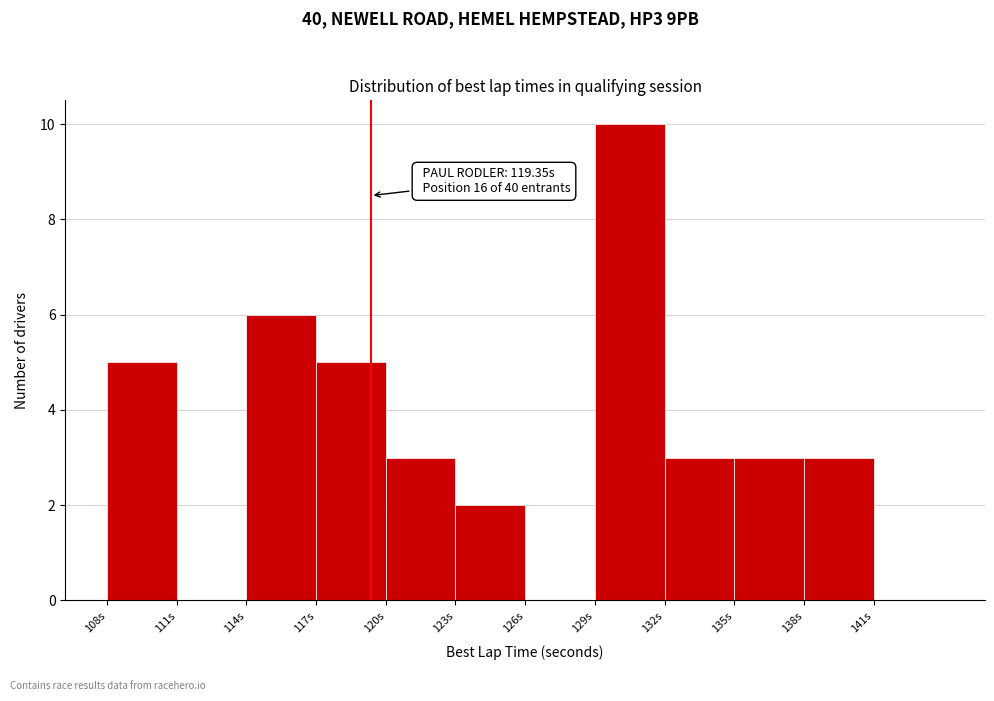

Which range on the x-axis has the tallest bar?

129 to 132